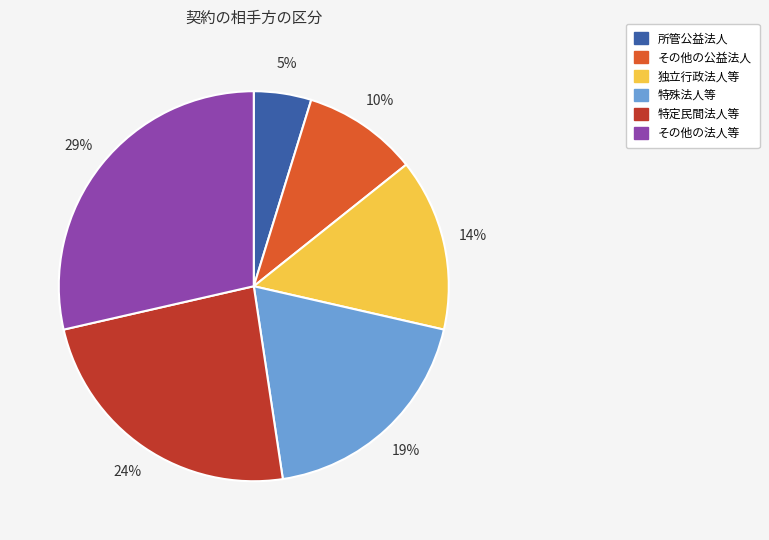

Do 所管公益法人 and 特殊法人等 together represent more than half of the pie?

No